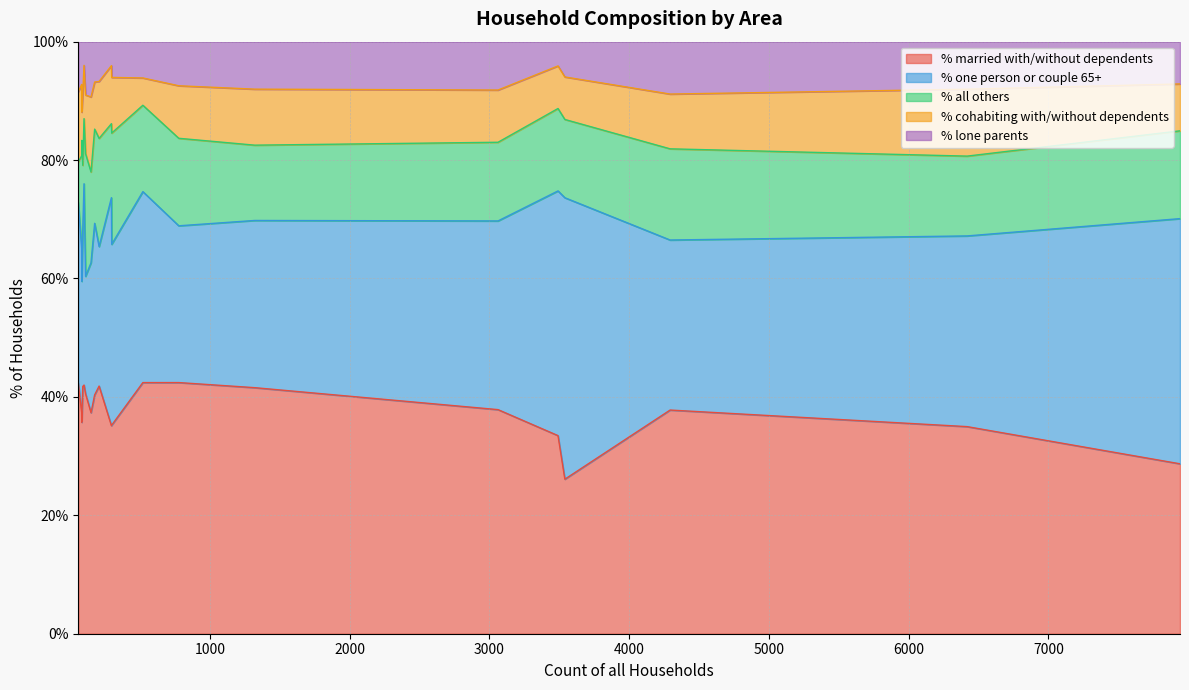

True or false: % married with/without dependents has a value of 42.4 at Chalbury.

True